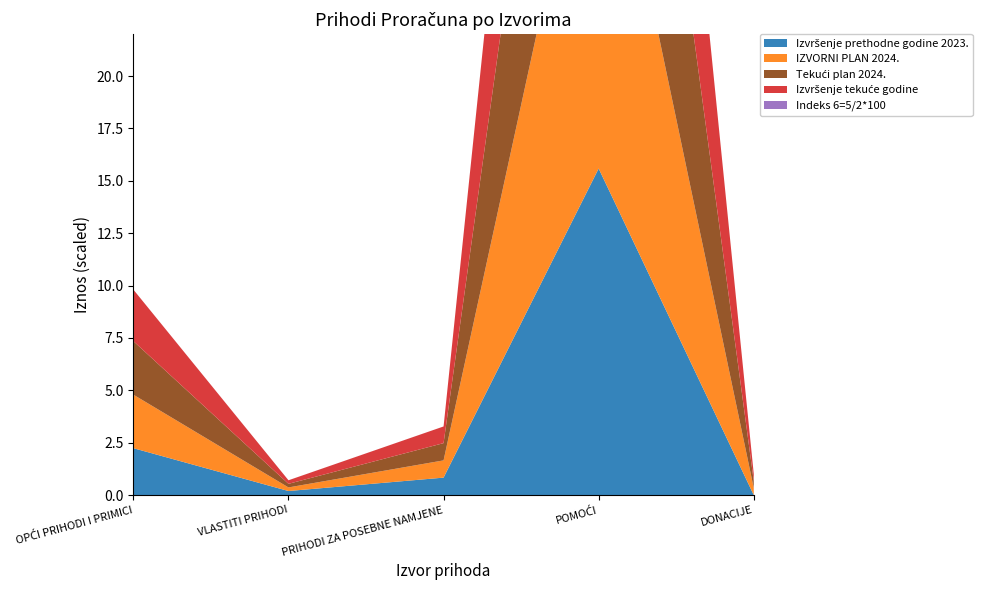

Reading left to right, what are all the values shown in this chart?

Izvršenje prethodne godine 2023.: 227079.6	19605.8	84461.0	1581257.0	0.0
IZVORNI PLAN 2024.: 259125.0	17400.0	83510.0	2028605.0	34230.0
Tekući plan 2024.: 259125.0	17400.0	83510.0	2028605.0	34230.0
Izvršenje tekuće godine: 249478.2	17215.0	80683.8	1915384.1	34229.2
Indeks 6=5/2*100: 109.9	87.8	95.5	121.1	0.0